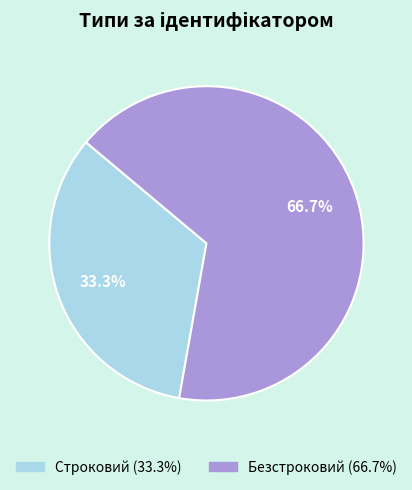

To the nearest percent, what is the average slice percentage?

50%